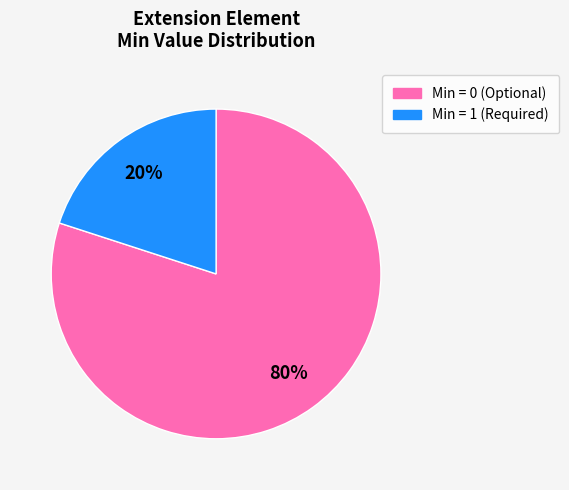

To the nearest percent, what is the average slice percentage?

50%